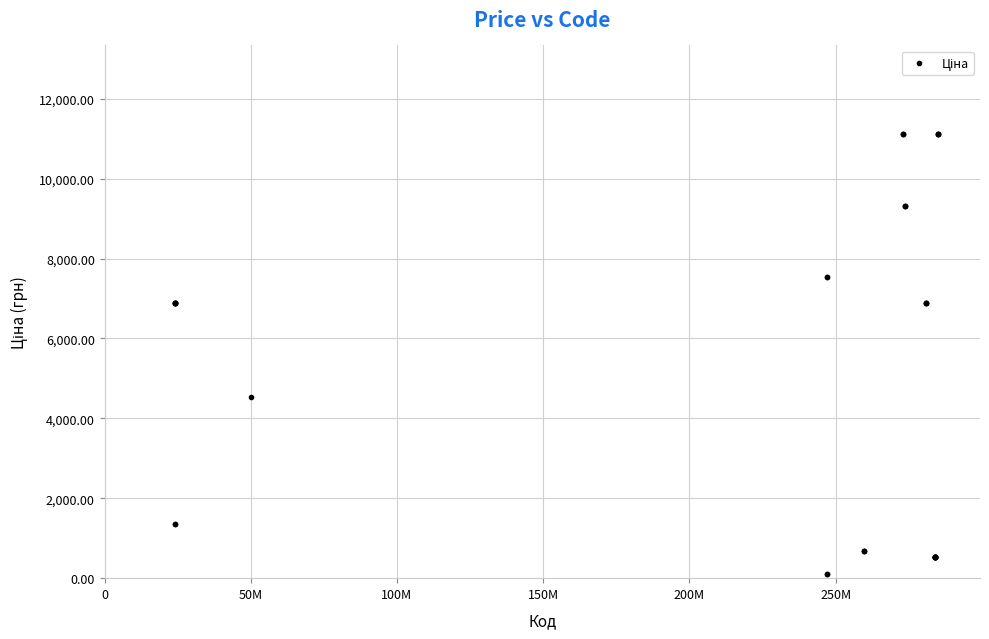

What Y value in the scatter plot is closest to 5613?

4531.4